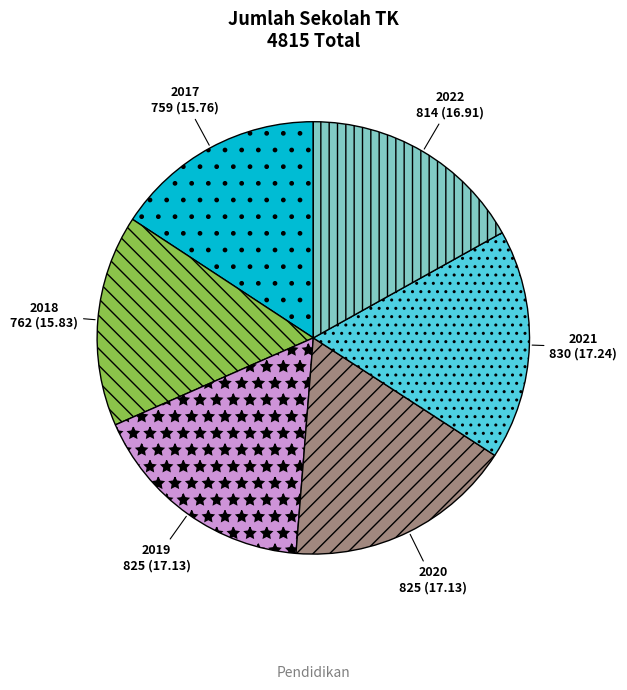

True or false: 2020 accounts for 25% of the total.

False